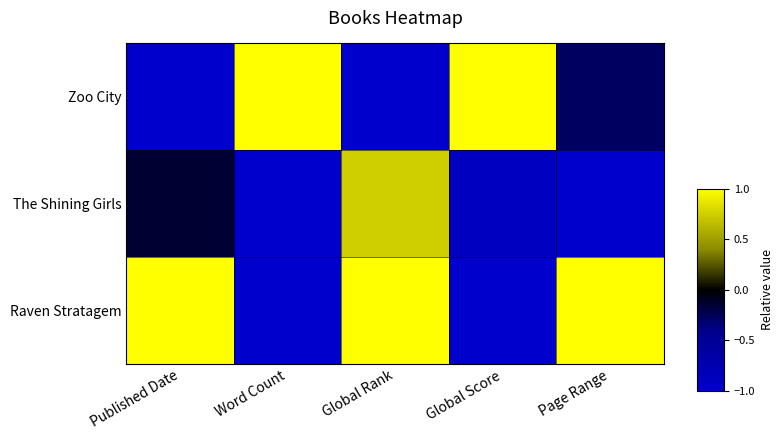

What is the difference between the highest and lowest values at Published Date?

2.0